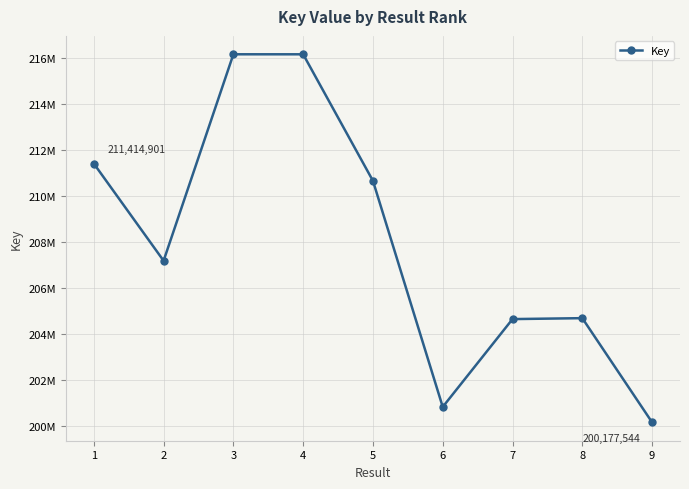

True or false: the data shows 211414901 at 1.

True